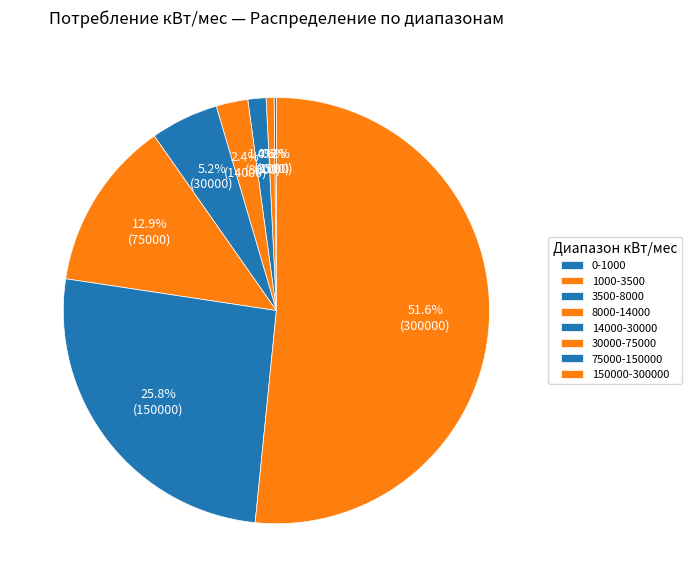

To the nearest percent, what portion does 1000-3500 represent?

1%